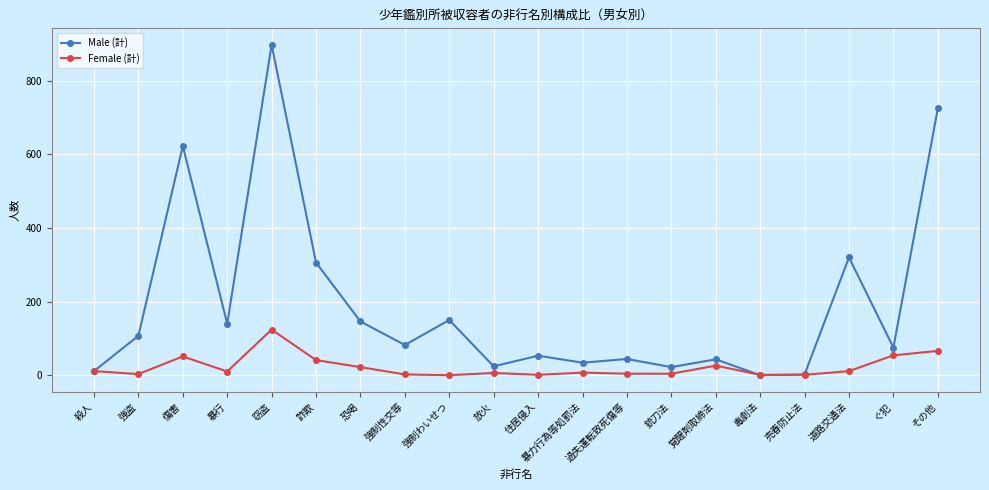

How many data points in Female (計) are less than 10?

10